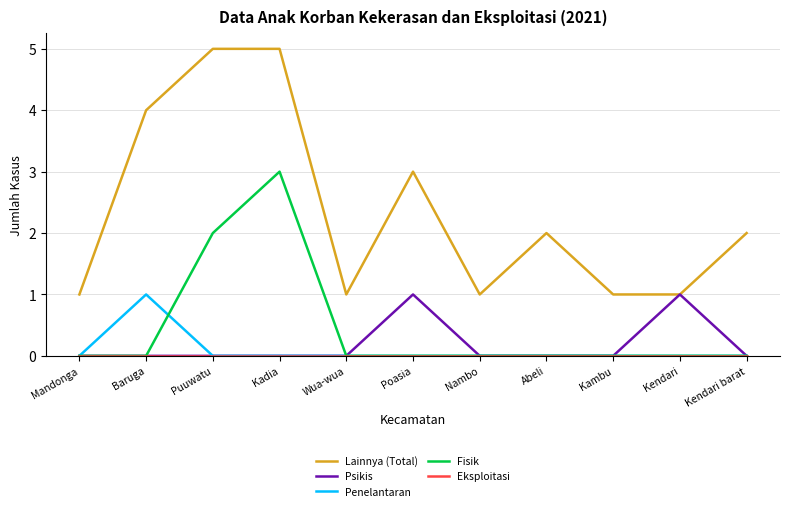

True or false: Lainnya (Total) and Fisik intersect in this chart.

False